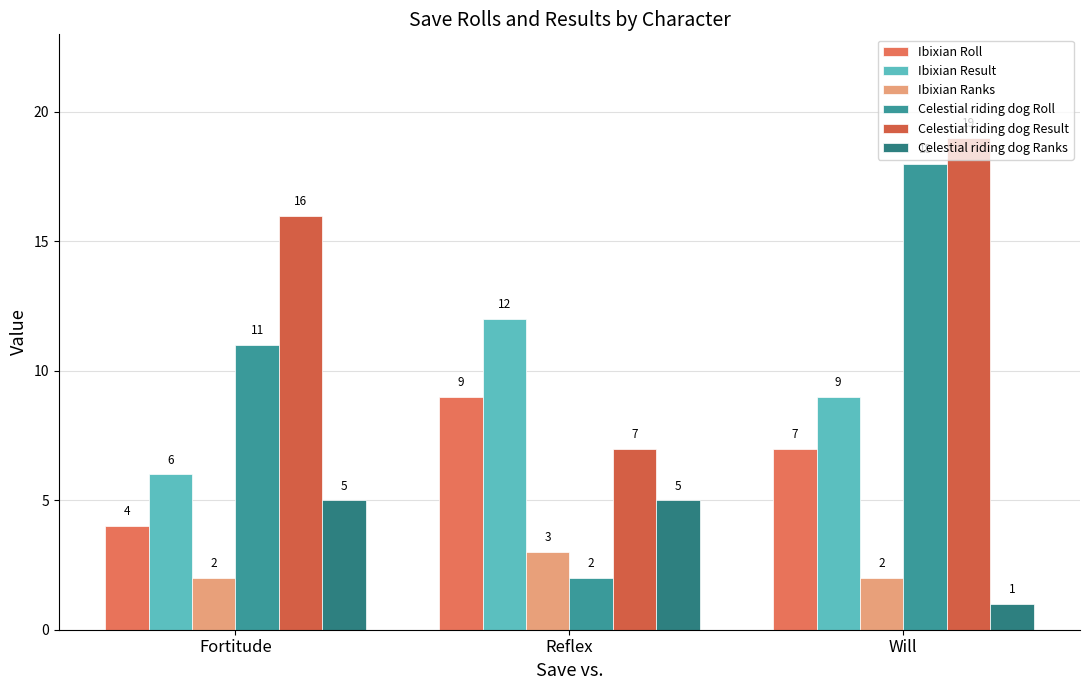

What is the average value of the Ibixian Result series?

9